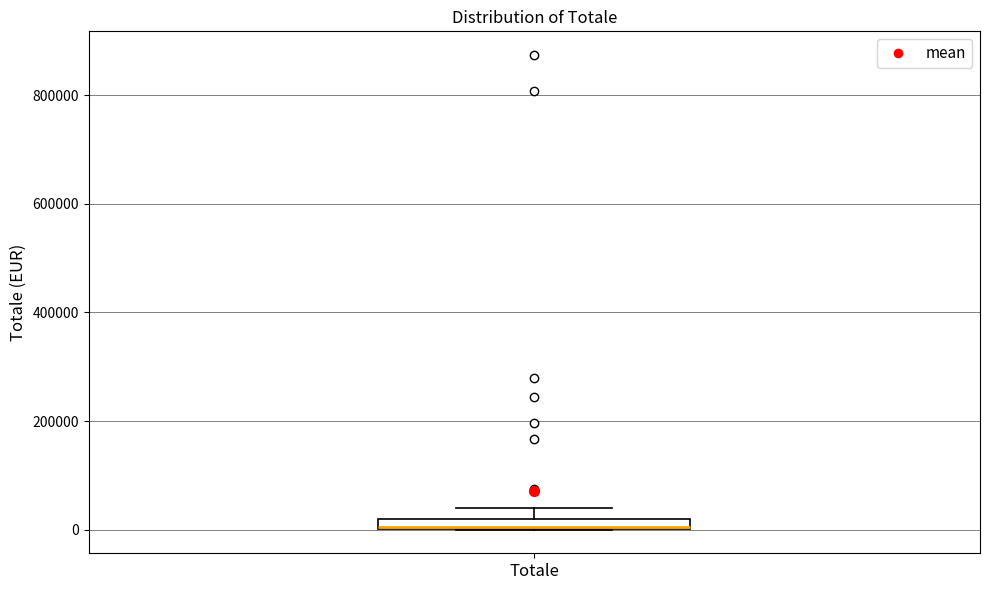

Where is the upper edge of the box for Totale on the y-axis? The values are not printed on the chart, so give them approximately, as read against the axis.

20000